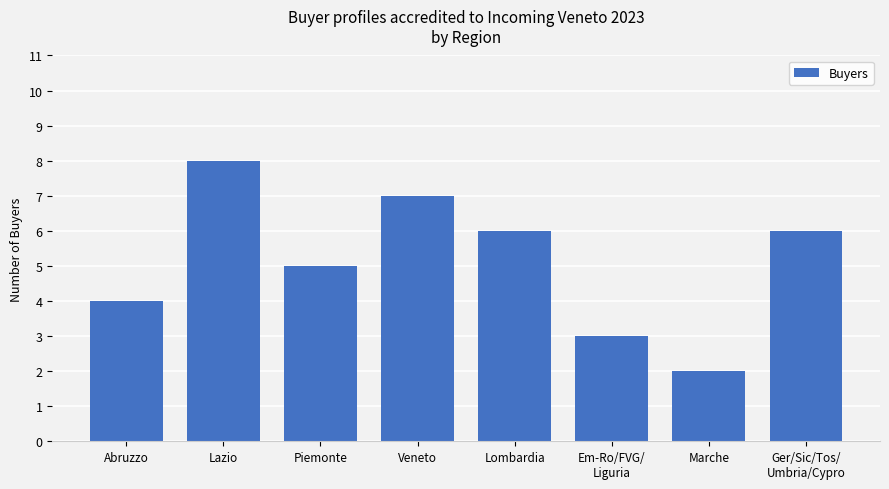

Does the chart contain any negative values?

No